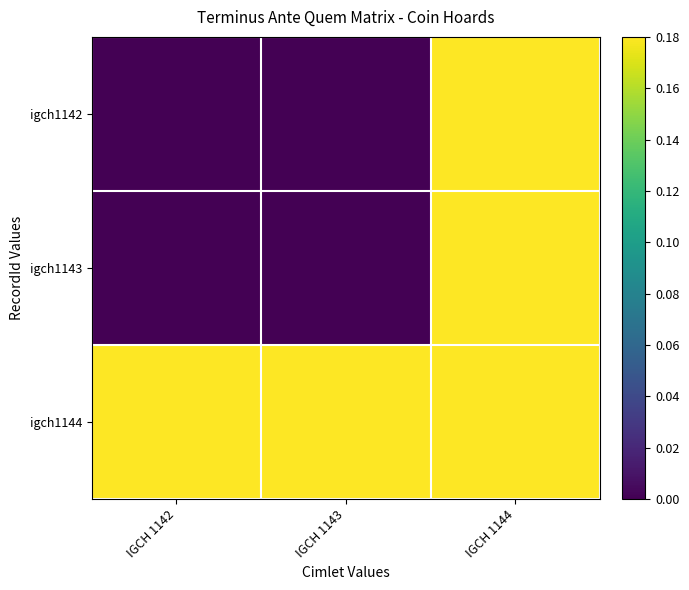

Reading left to right, what are all the values shown in this chart?

igch1142: IGCH 1142=0	IGCH 1143=0	IGCH 1144=1
igch1143: IGCH 1142=0	IGCH 1143=0	IGCH 1144=1
igch1144: IGCH 1142=1	IGCH 1143=1	IGCH 1144=1